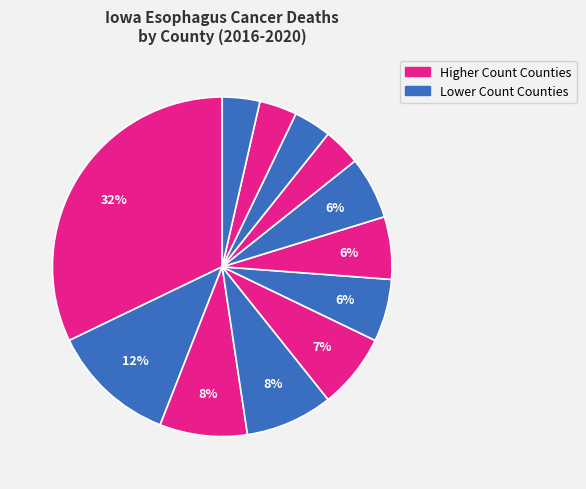

How many slices are in this pie chart?

12